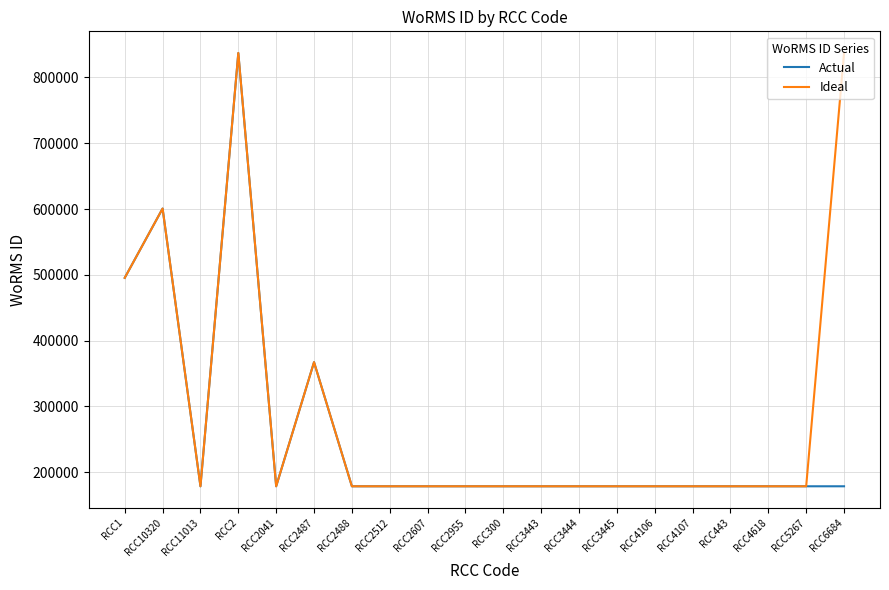

What are all the series names shown in the legend?

Actual, Ideal